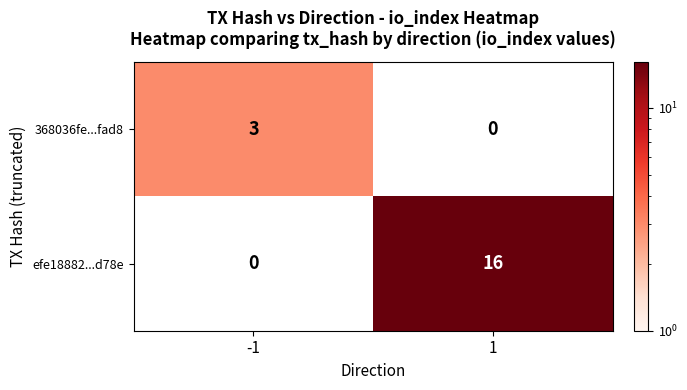

How many data points does each series have?

2